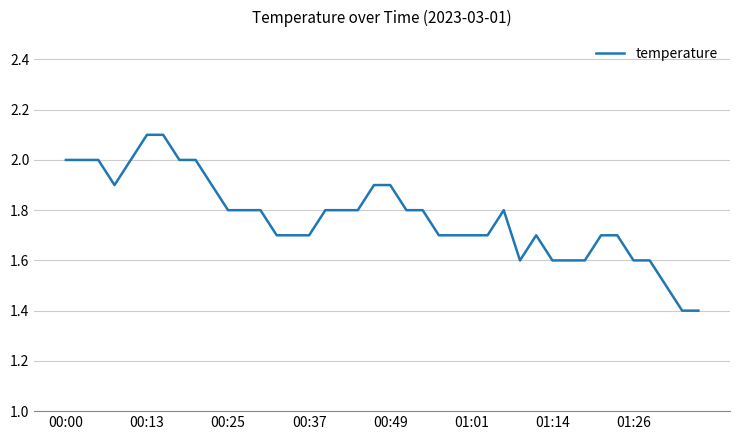

What is the maximum value shown in the chart?

2.1